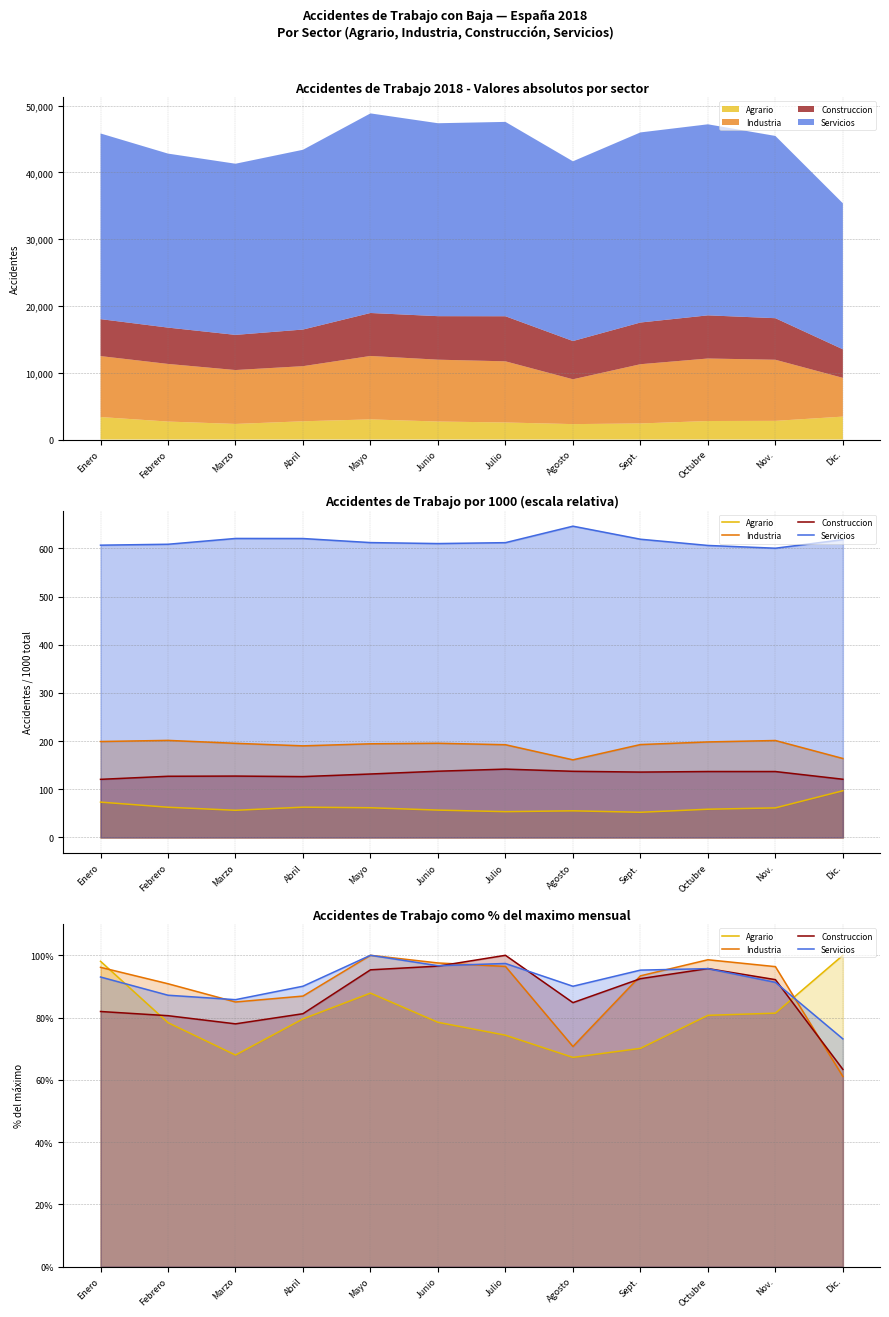

What is the highest value of the Industria series?

100.0